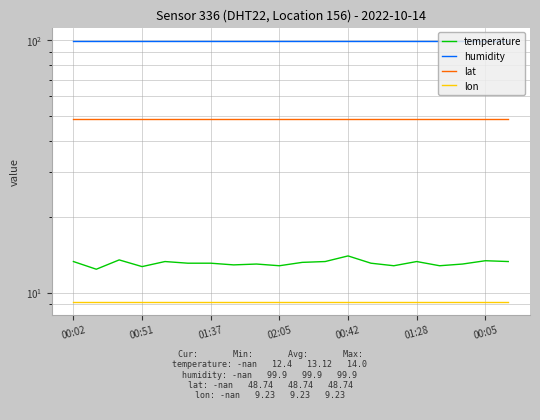

How many lines are shown in the chart?

4